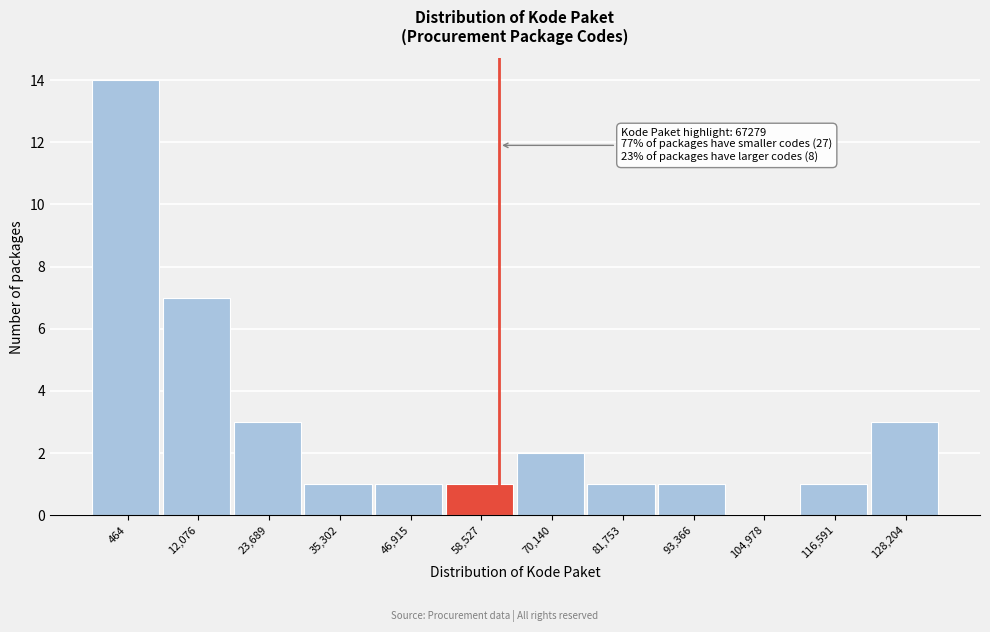

Reading left to right, extract all data points from this chart.

464=14	12,076=7	23,689=3	35,302=1	46,915=1	58,527=1	70,140=2	81,753=1	93,366=1	104,978=0	116,591=1	128,204=3